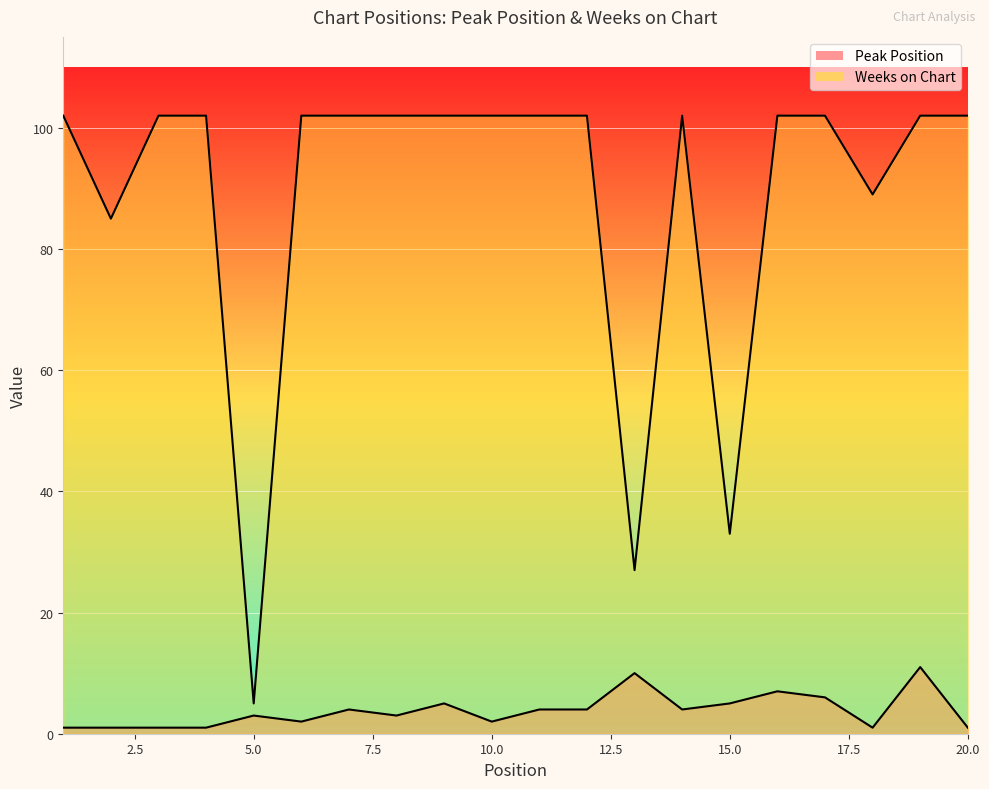

How many interior local valleys does the Peak Position series have?

5